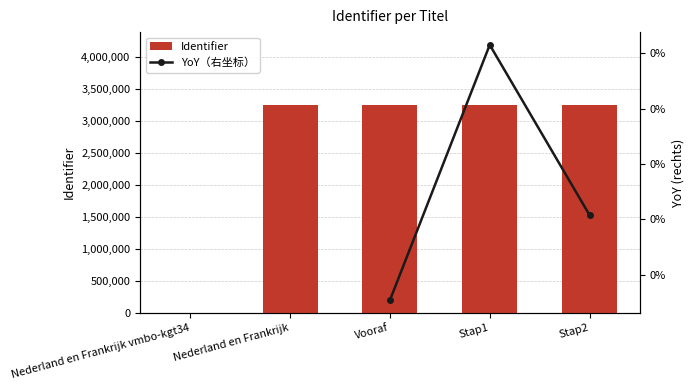

At how many categories does at least one series exceed 2516517?

4